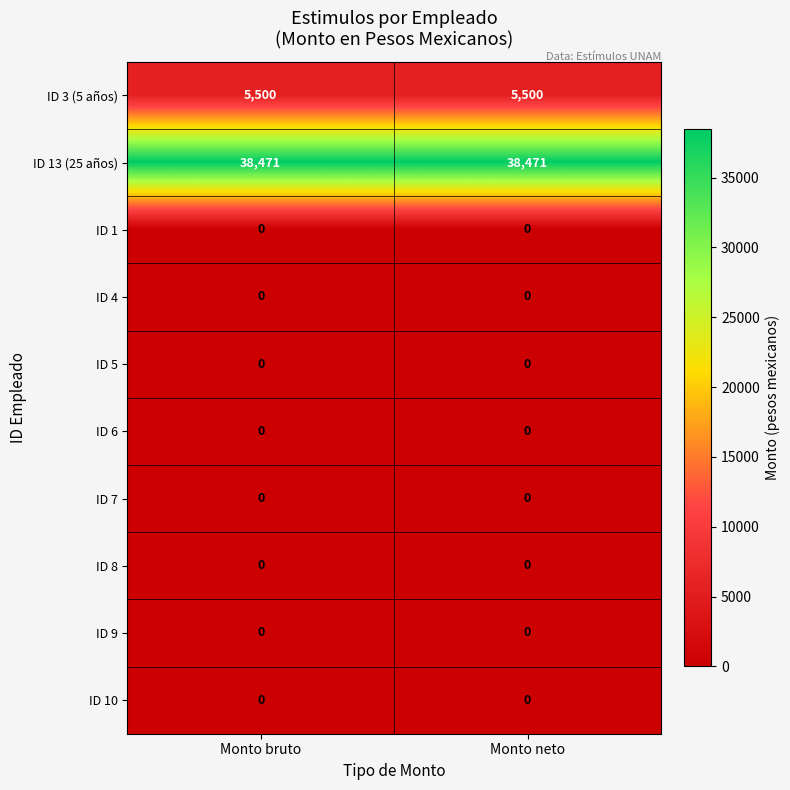

What is the spread (max minus min) of values at Monto bruto?

38471